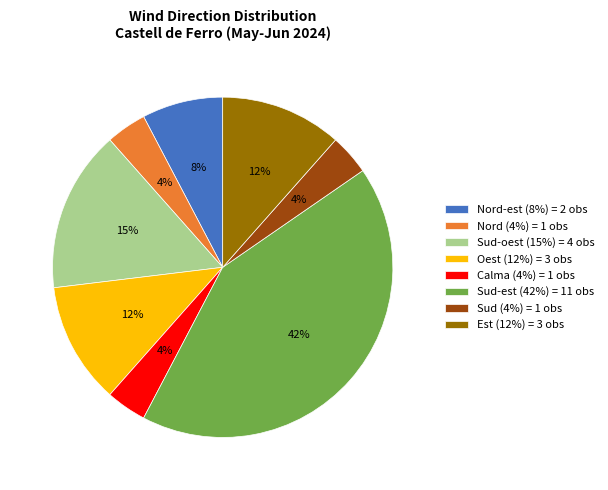

What percentage is the Sud (4%) = 1 obs slice, to the nearest percent?

4%